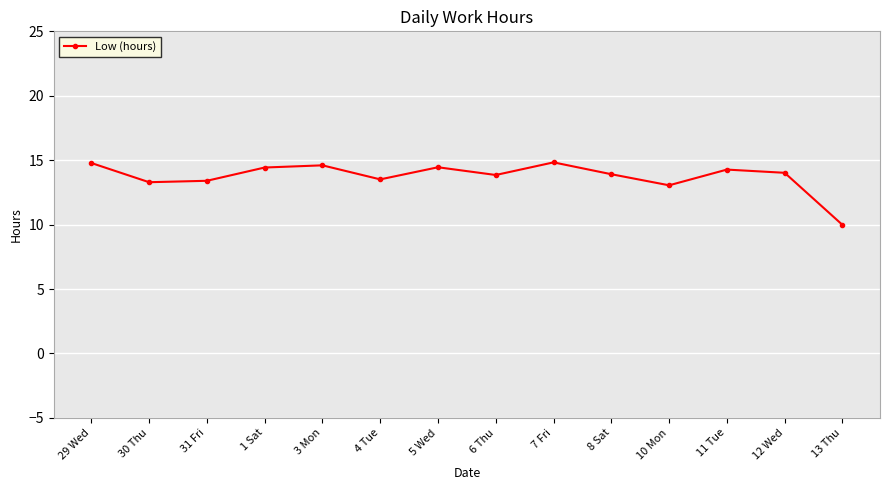

How many points are lower than both their immediate neighbors (excluding endpoints)?

4